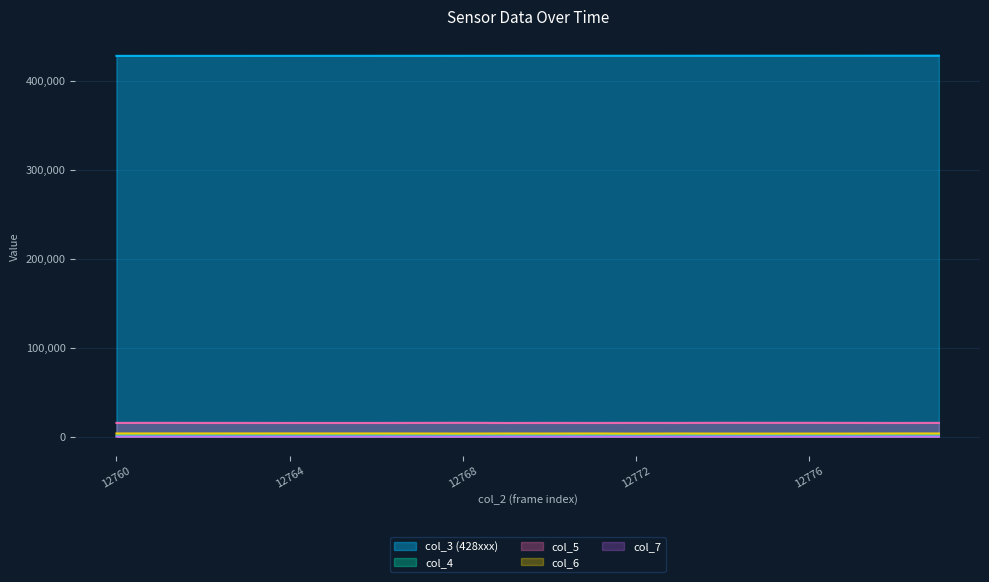

At how many categories does at least one series exceed 170345?

20